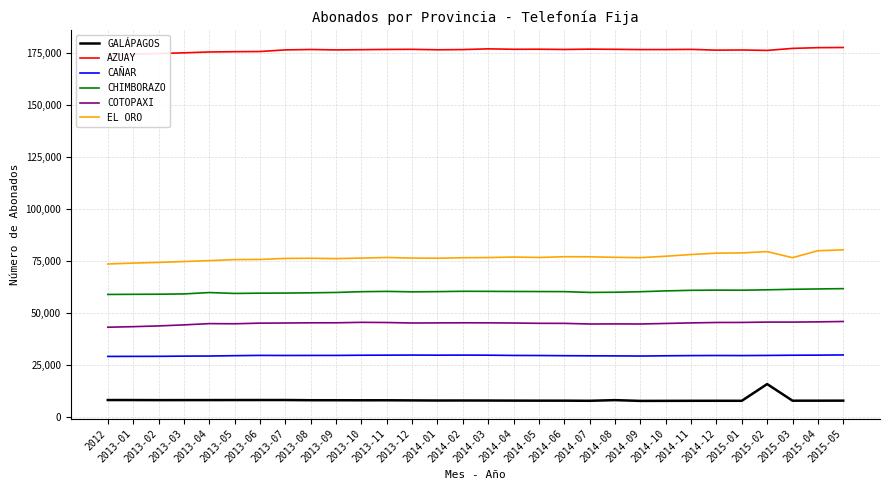

At which category does the chart reach its peak across all series?

2015-05